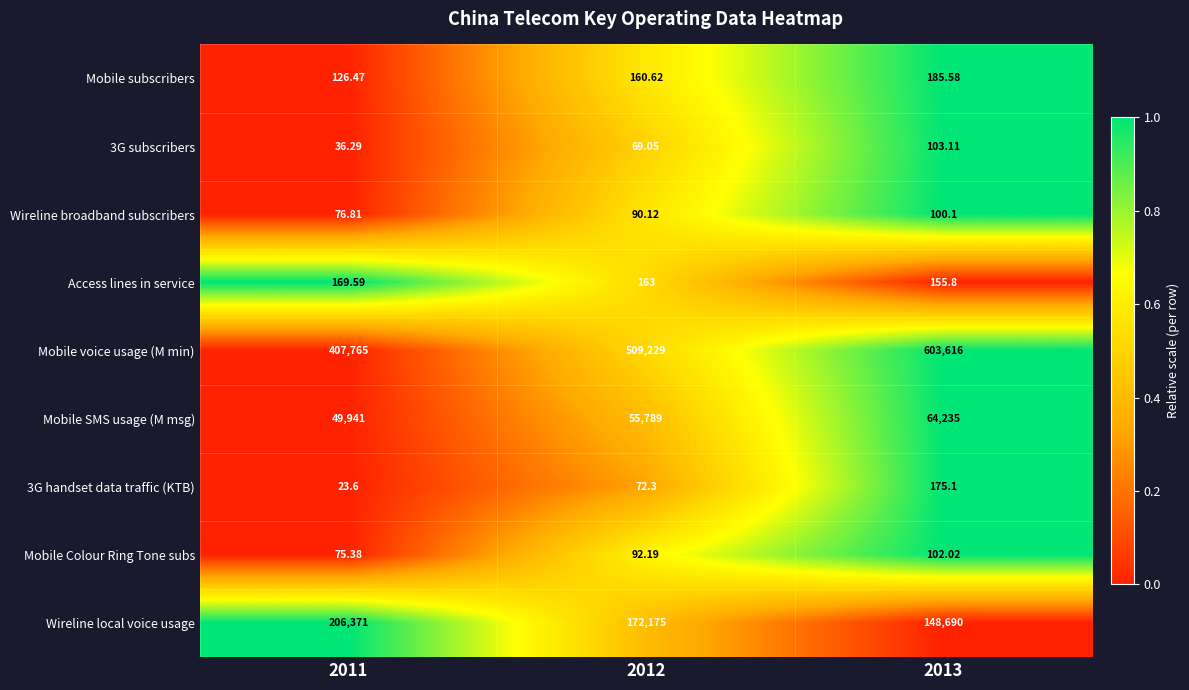

Is the value of 3G subscribers at 2013 greater than the value of Wireline local voice usage at 2013?

No